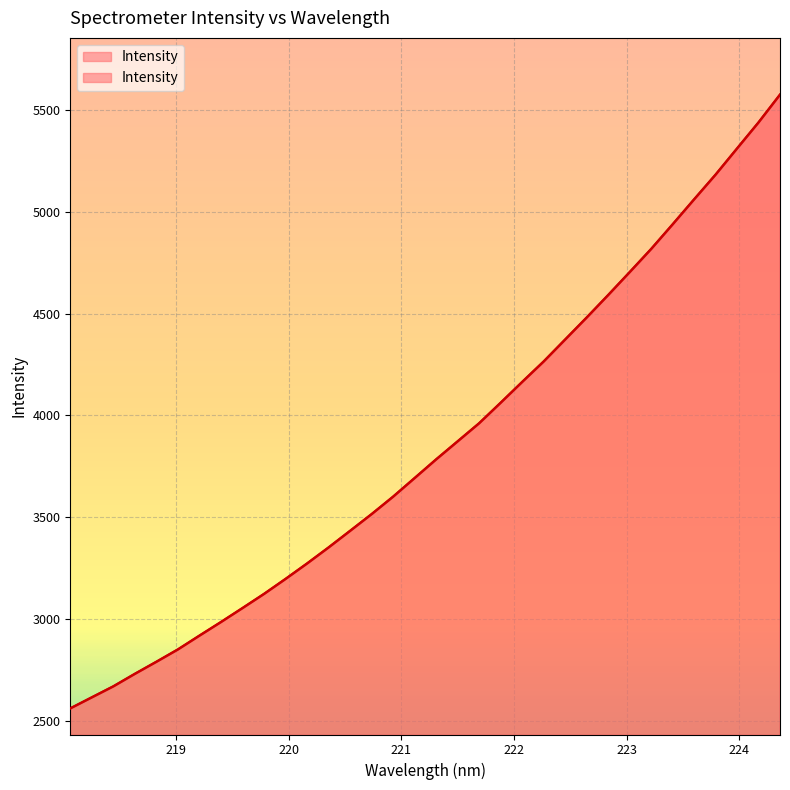

Rank the categories by value from highest to lowest.

224.3616, 224.1709, 223.9802, 223.7895, 223.5987, 223.408, 223.2172, 223.0264, 222.8355, 222.6447, 222.4538, 222.263, 222.0721, 221.8812, 221.6902, 221.4993, 221.3083, 221.1174, 220.9264, 220.7354, 220.5444, 220.3533, 220.1623, 219.9712, 219.7801, 219.589, 219.3979, 219.2067, 219.0156, 218.8244, 218.6332, 218.442, 218.2508, 218.0596